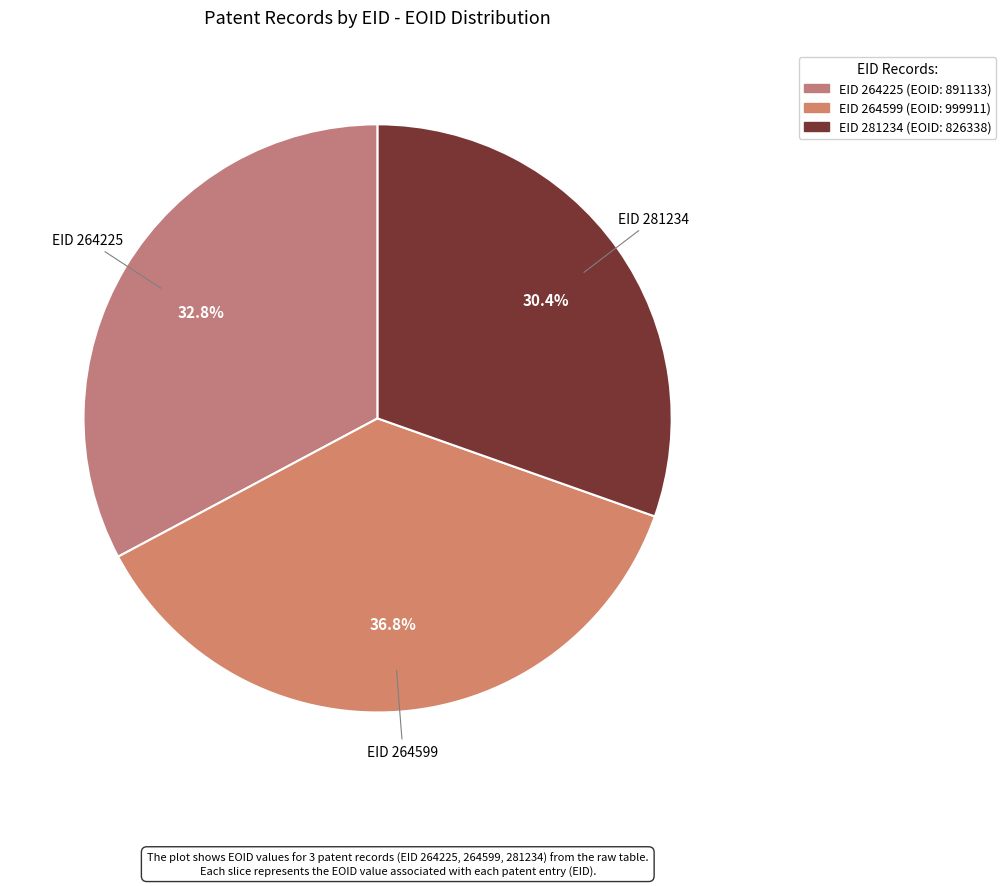

How many segments does this pie chart have?

3